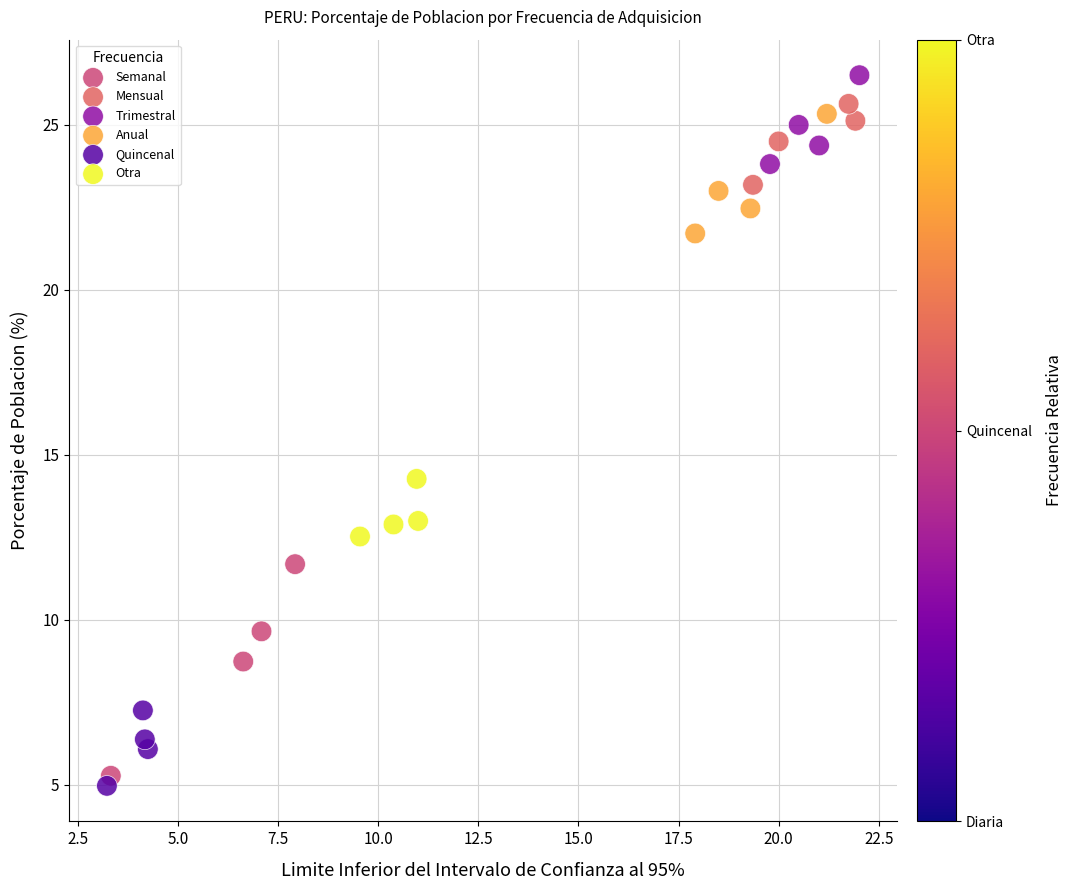

Which series has the largest Y range (max minus min)?

Semanal